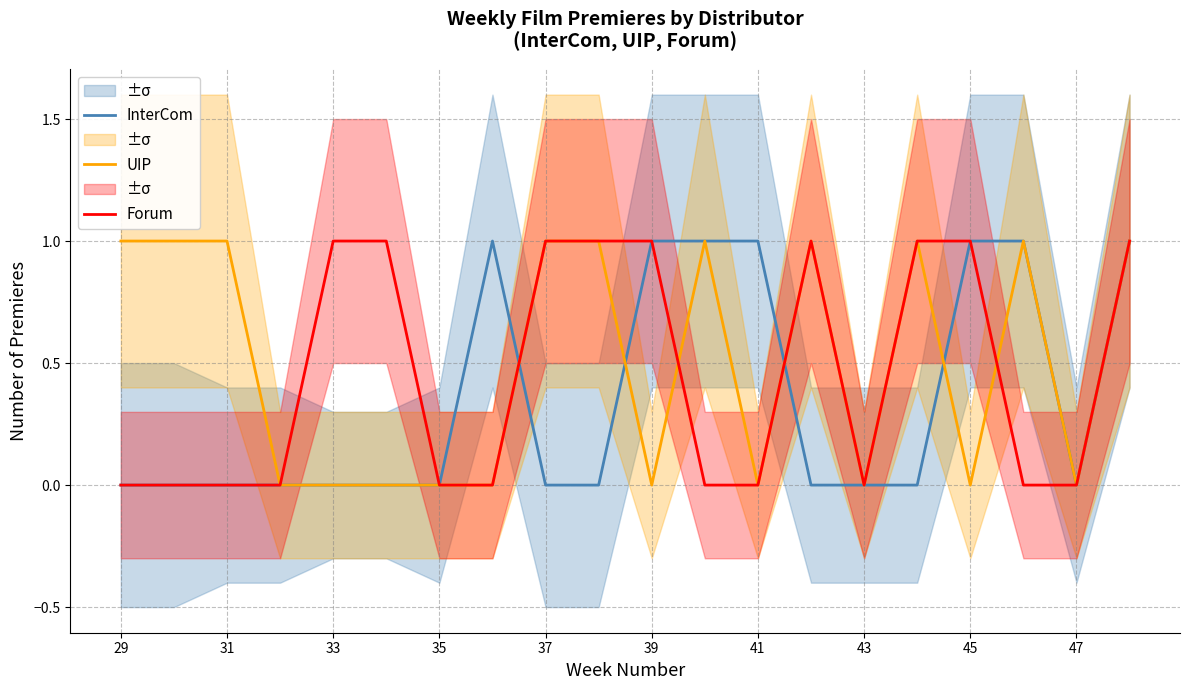

True or false: InterCom has a value of 2 at 45.

False